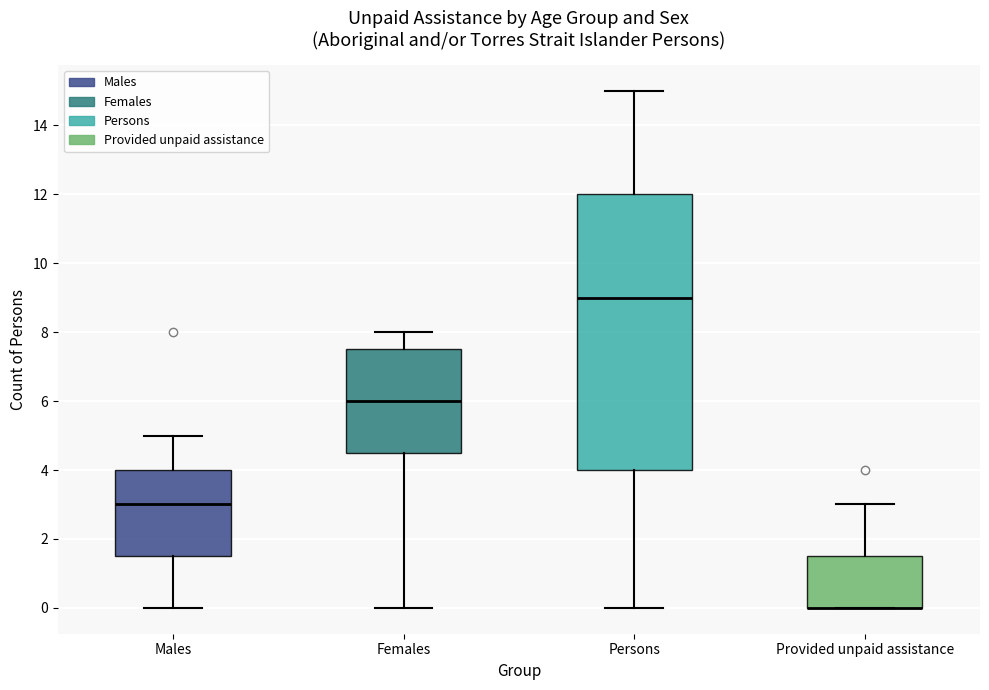

Where does the upper whisker of the box for Provided unpaid assistance end on the y-axis? The values are not printed on the chart, so give them approximately, as read against the axis.

3.0